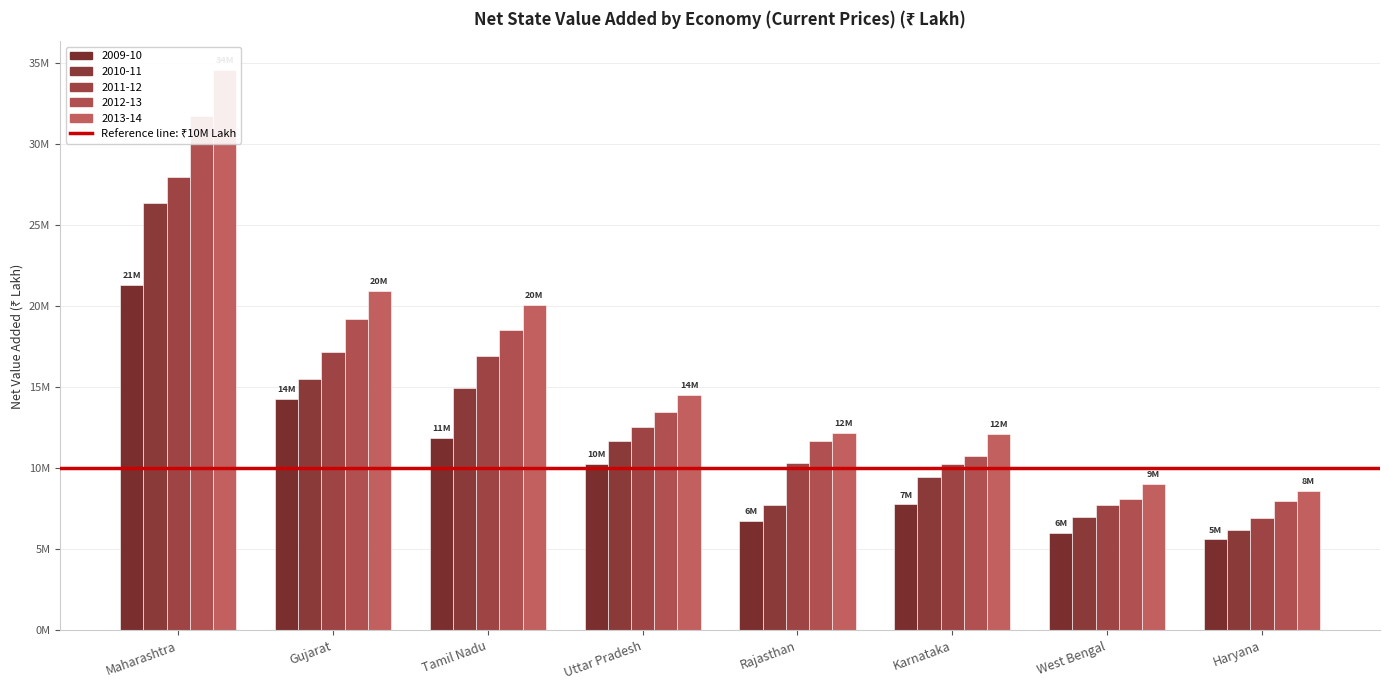

What is the value of the 2013-14 bar at the 20th from the left?

14512920